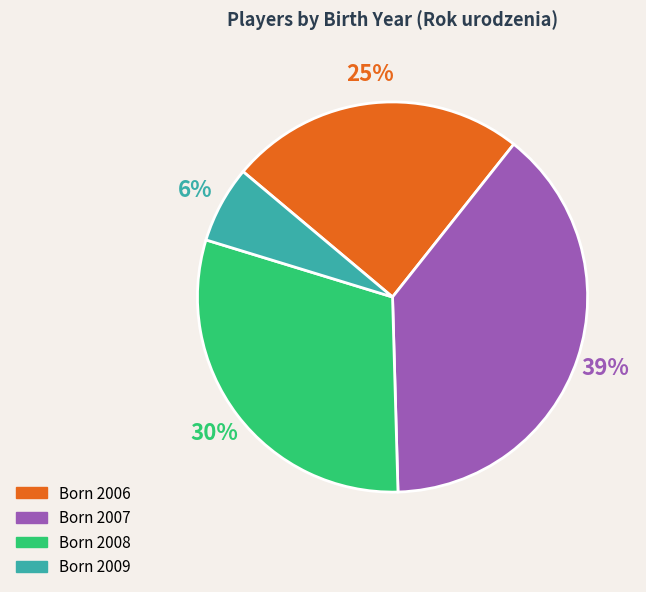

Is there a majority slice in this chart?

No